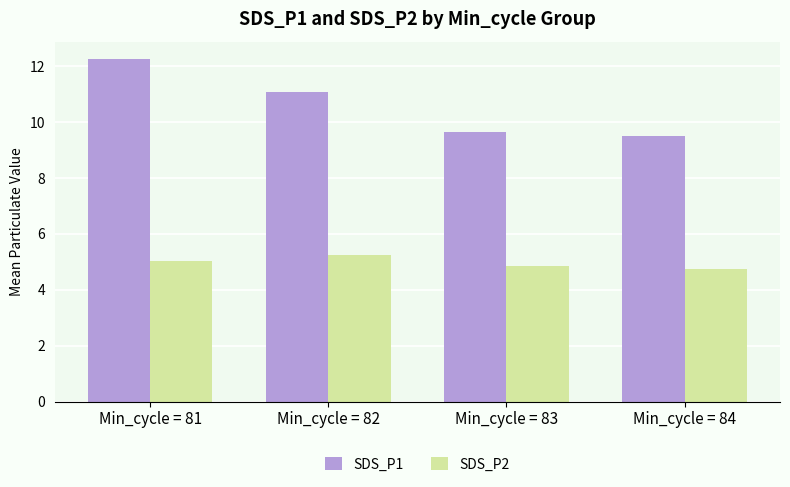

Between Min_cycle = 81 and Min_cycle = 83, which series saw the biggest shift?

SDS_P1